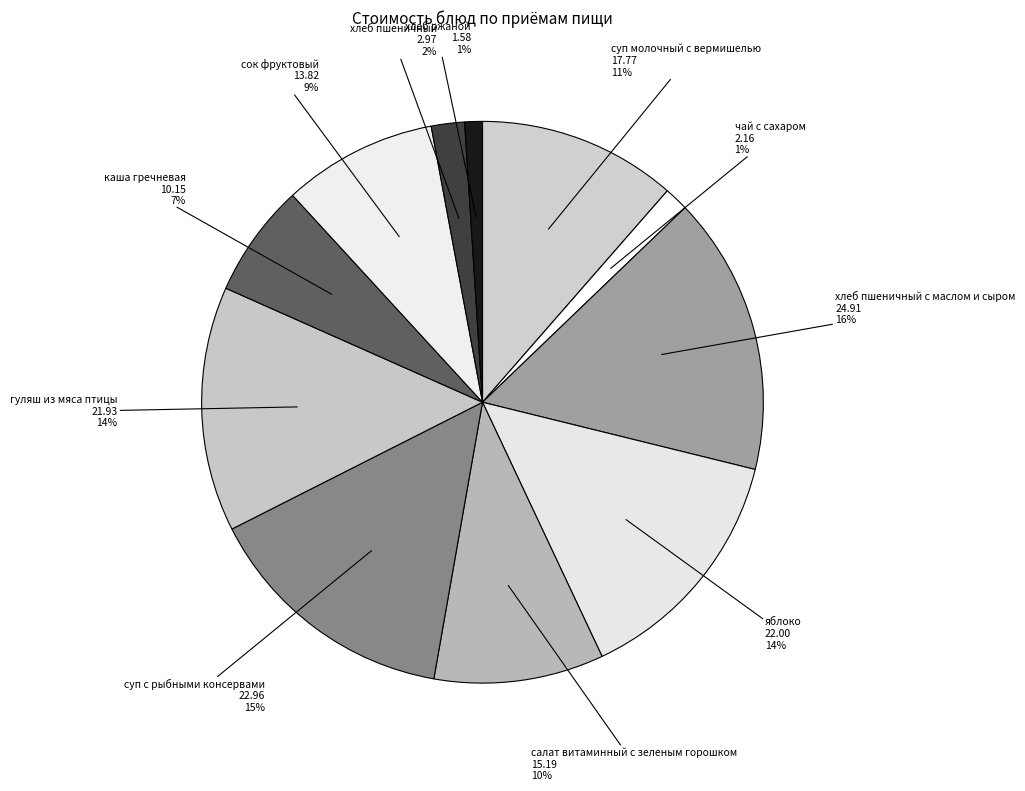

The салат витаминный с зеленым горошком slice represents 10% of the pie. True or false?

True